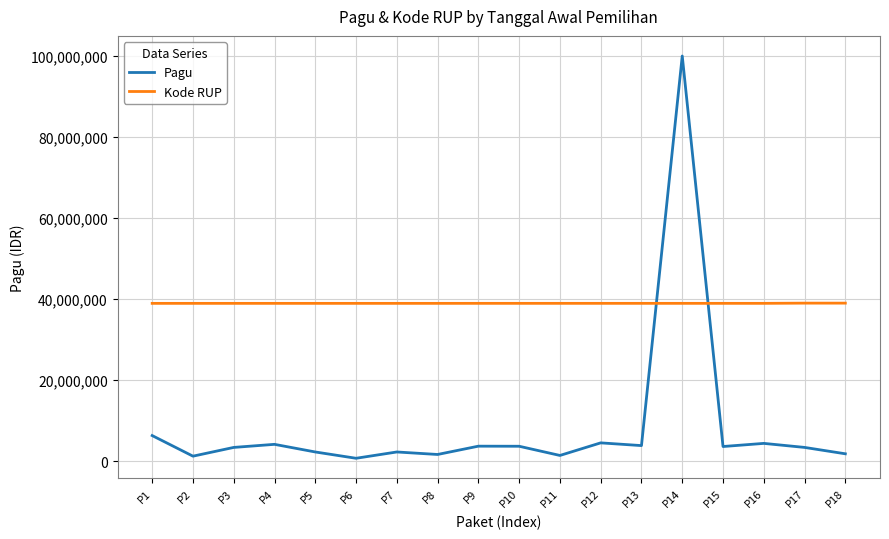

True or false: Kode RUP has a value of 38939249 at P6.

True